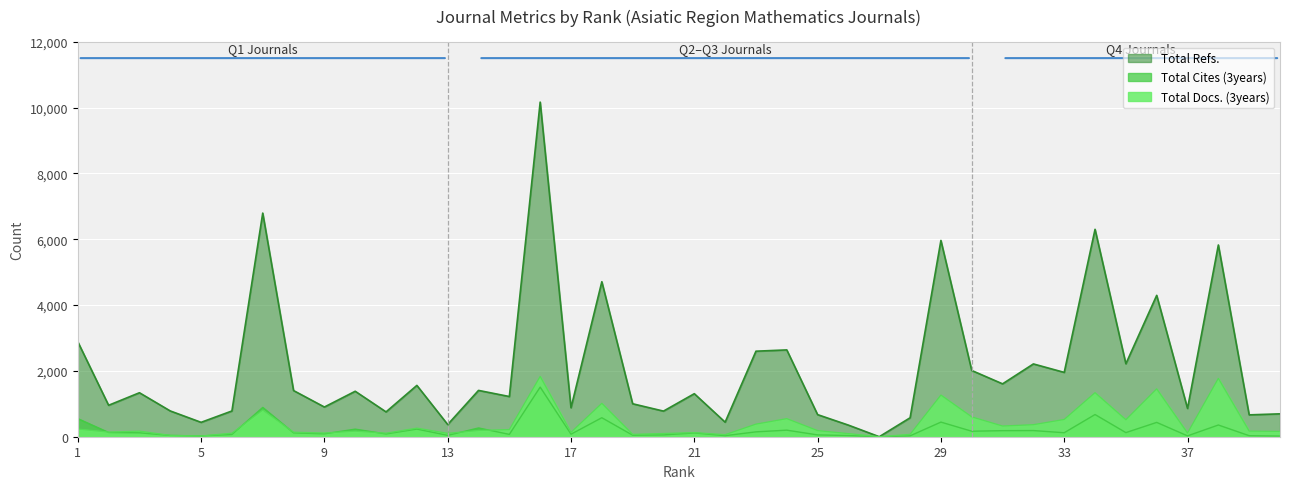

True or false: Total Refs. and Total Docs. (3years) intersect in this chart.

False